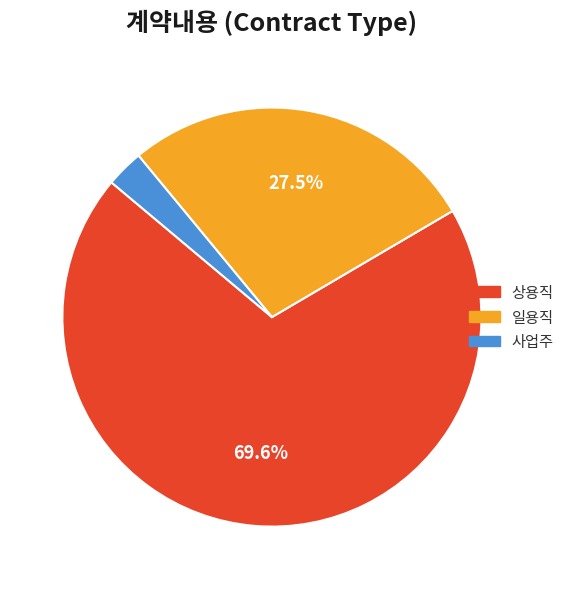

What is the largest slice in the pie chart?

상용직